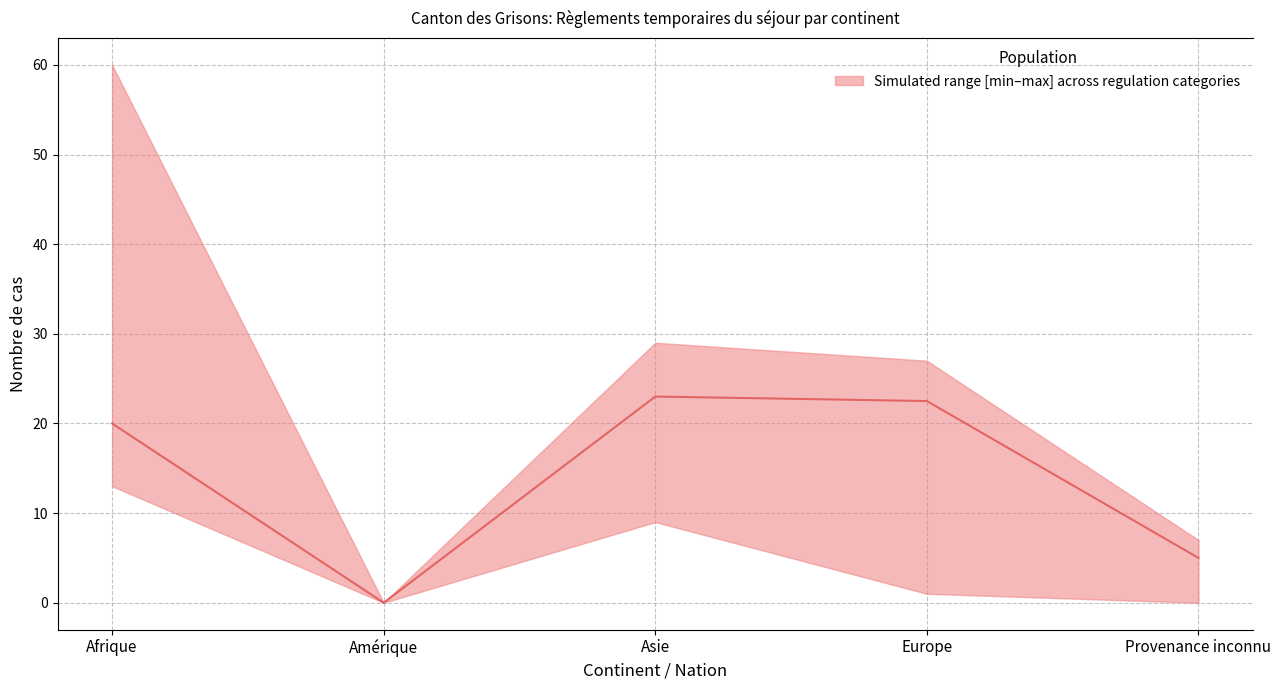

Where is the first local maximum?

Asie